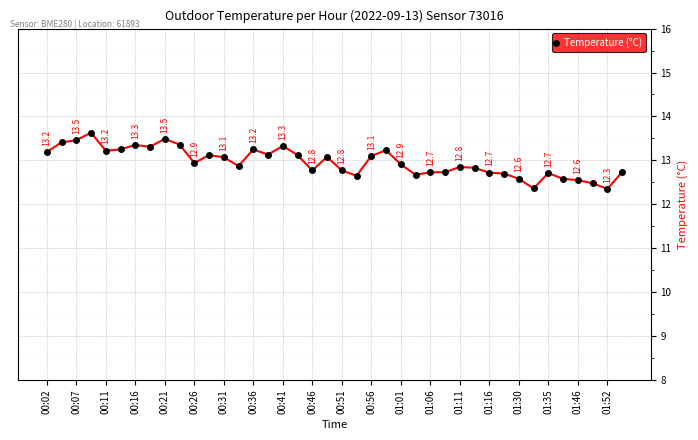

How many lines are shown in the chart?

1